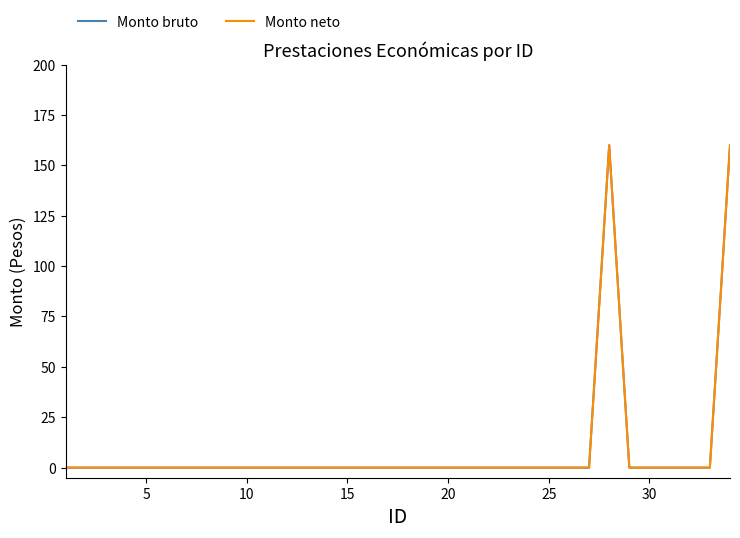

Does the chart display data point markers on the line(s)?

No